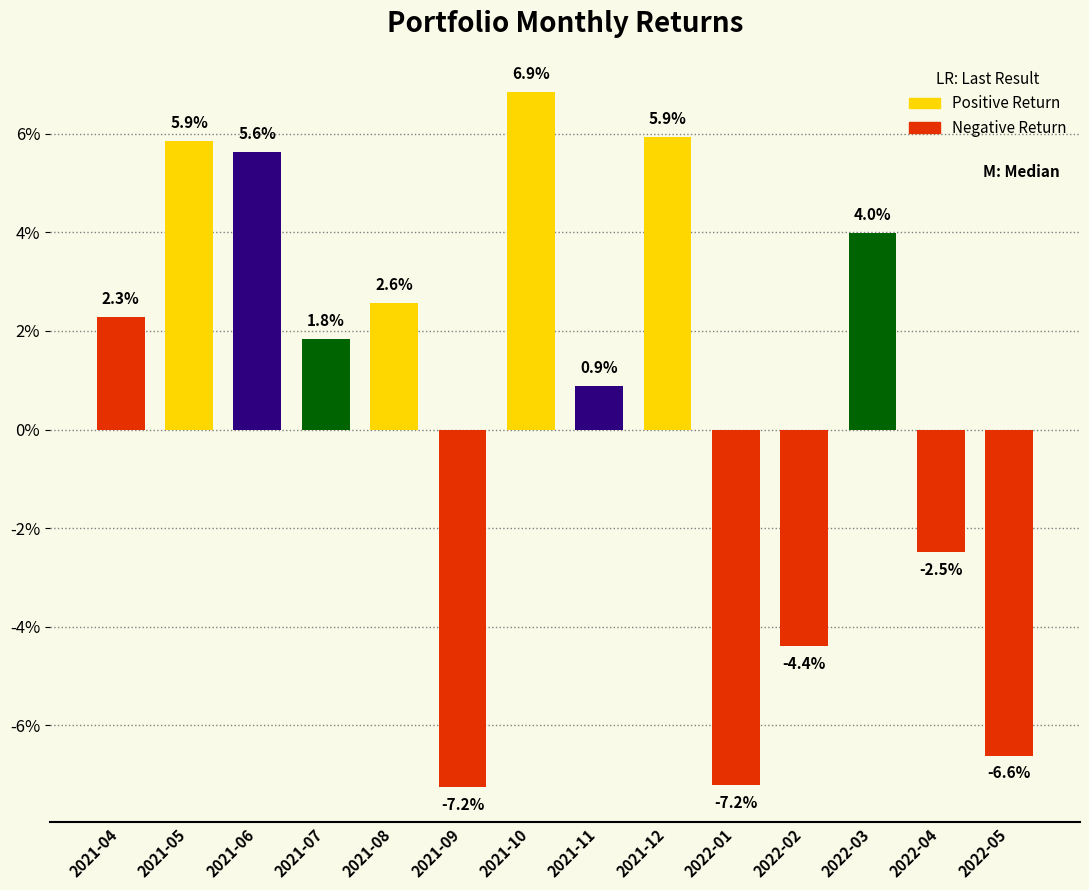

Does the chart contain any negative values?

Yes